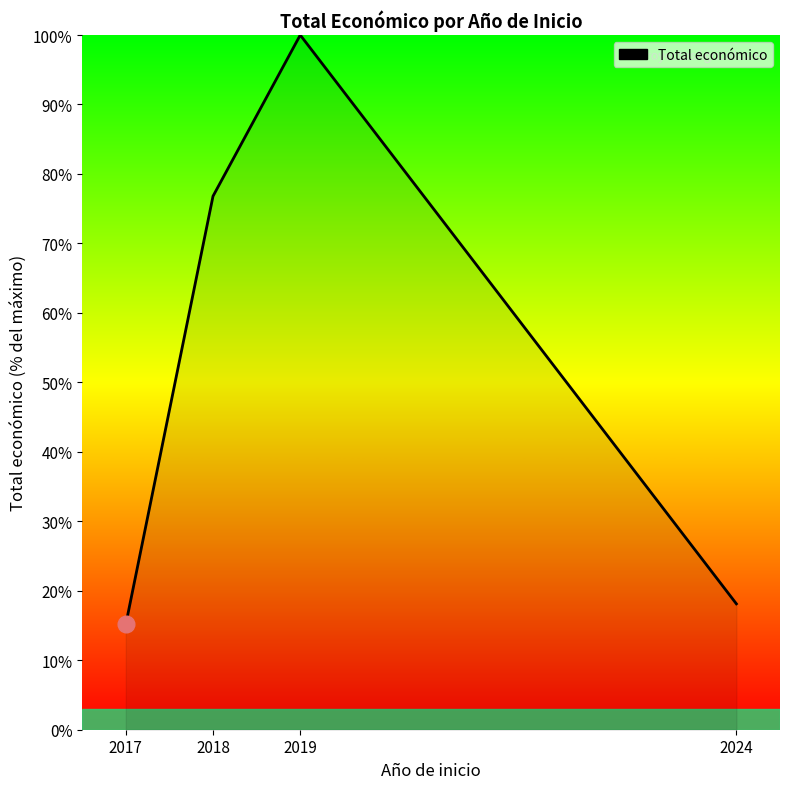

How many categories are shown in the chart?

4